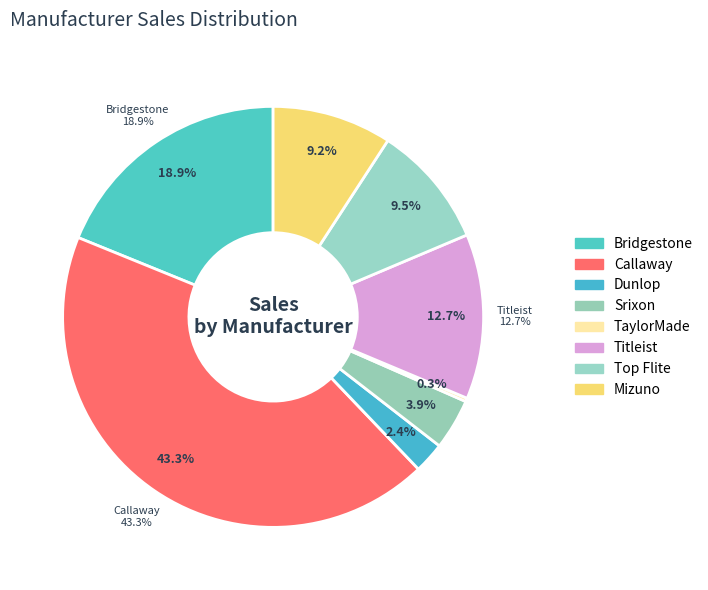

Which category has the biggest portion of the pie?

Callaway